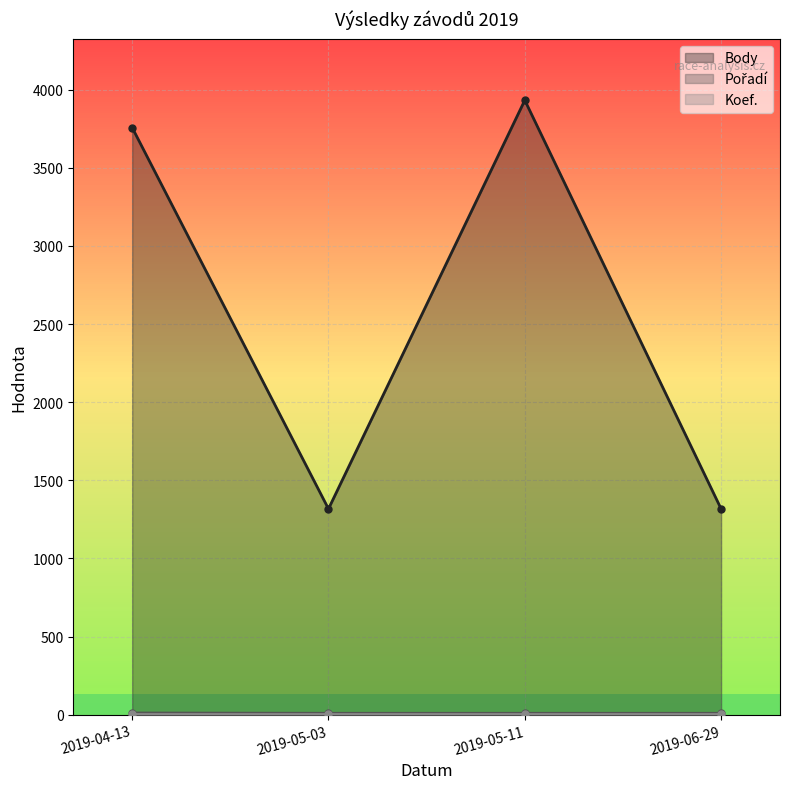

What is the value of the Body point at the 2nd from the left?

1317